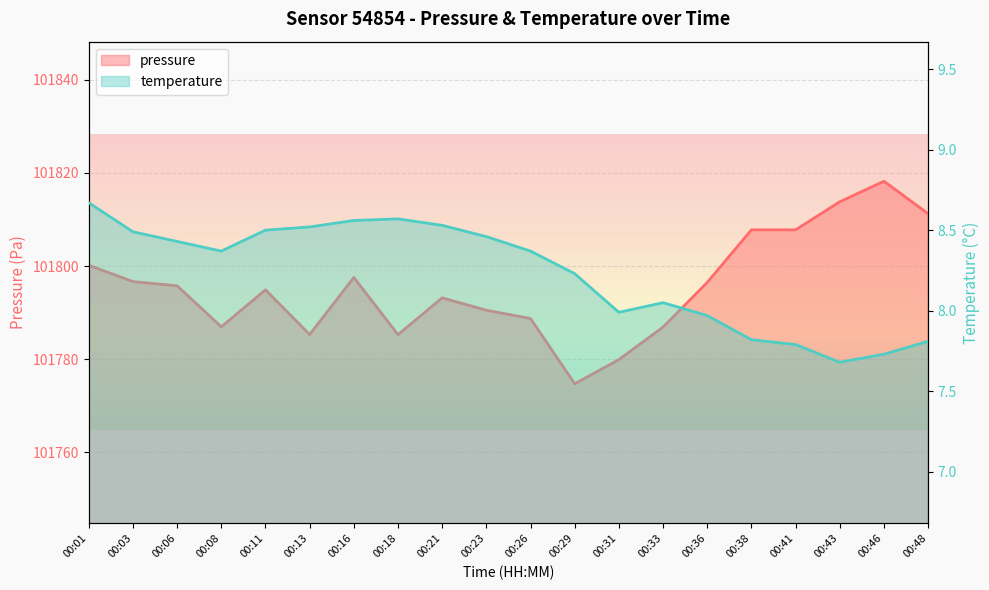

At 00:23, list the series in order from largest to smallest.

pressure, temperature